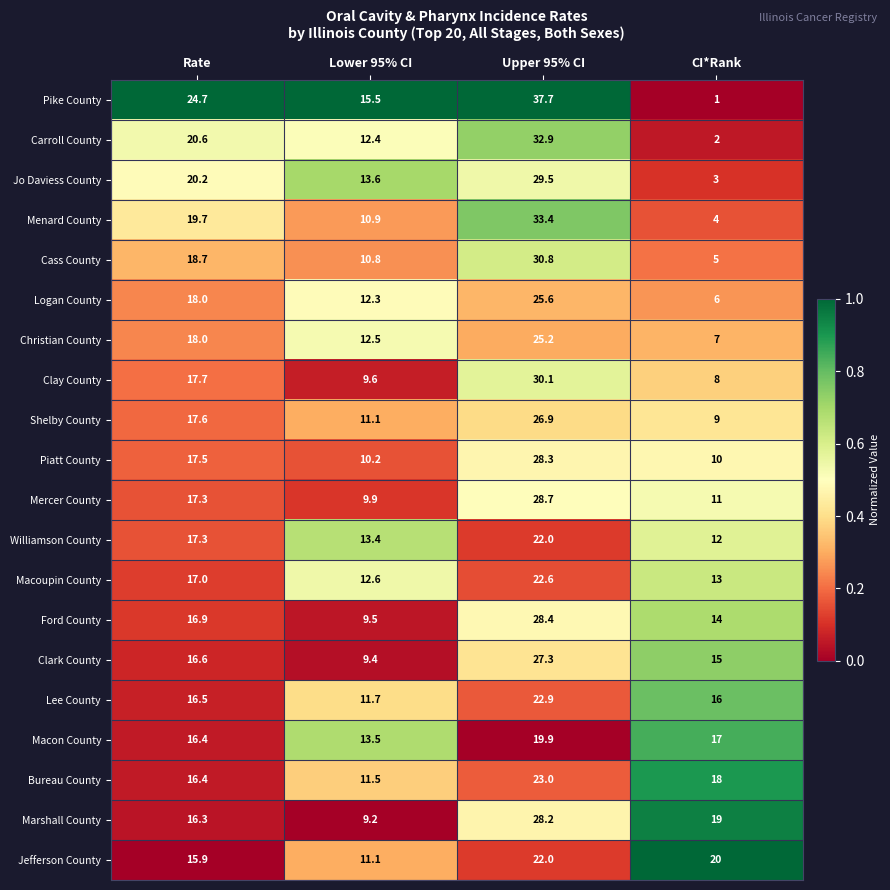

Is it true that Christian County equals 7.0 at CI*Rank?

True